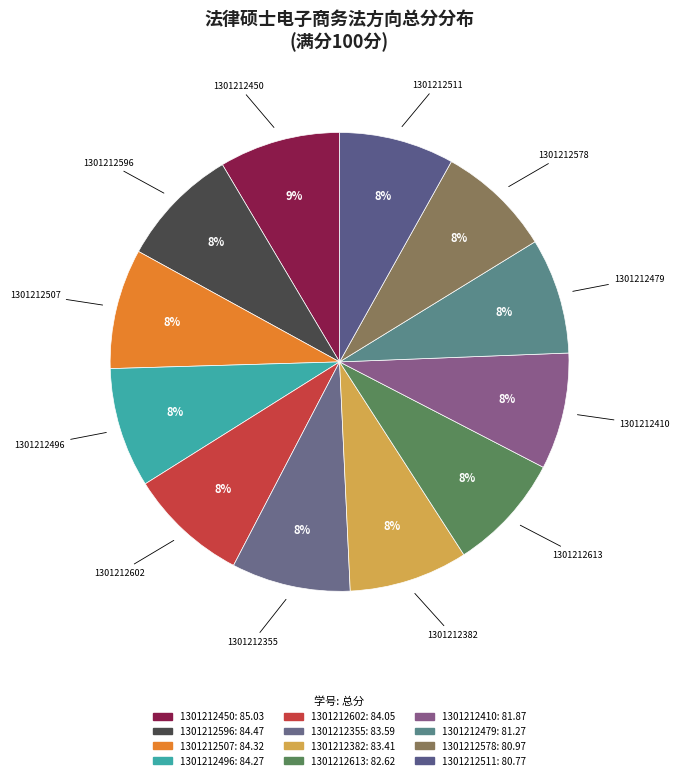

Which category has the smallest portion of the pie?

1301212511